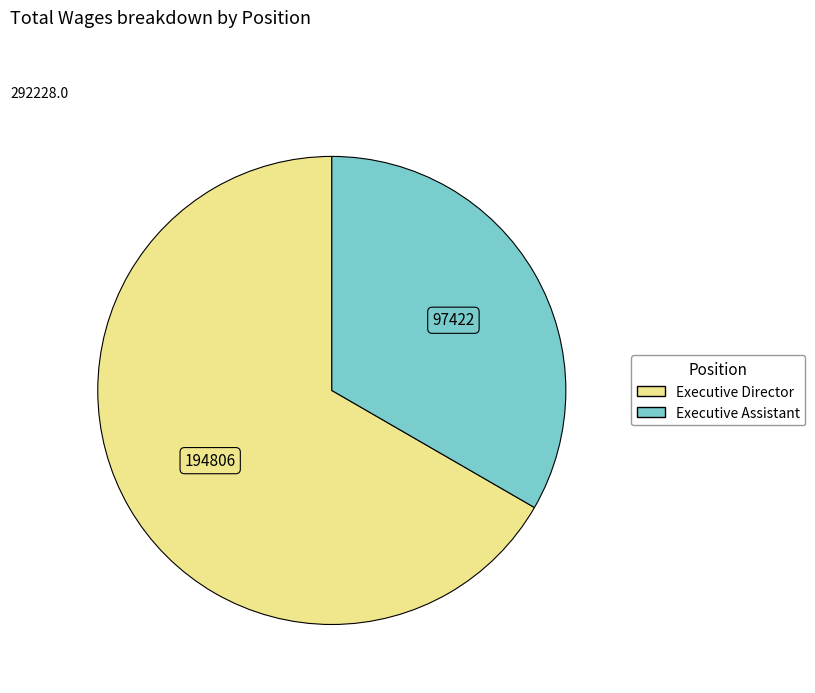

Combined, do Executive Assistant and Executive Director account for over 50%?

Yes